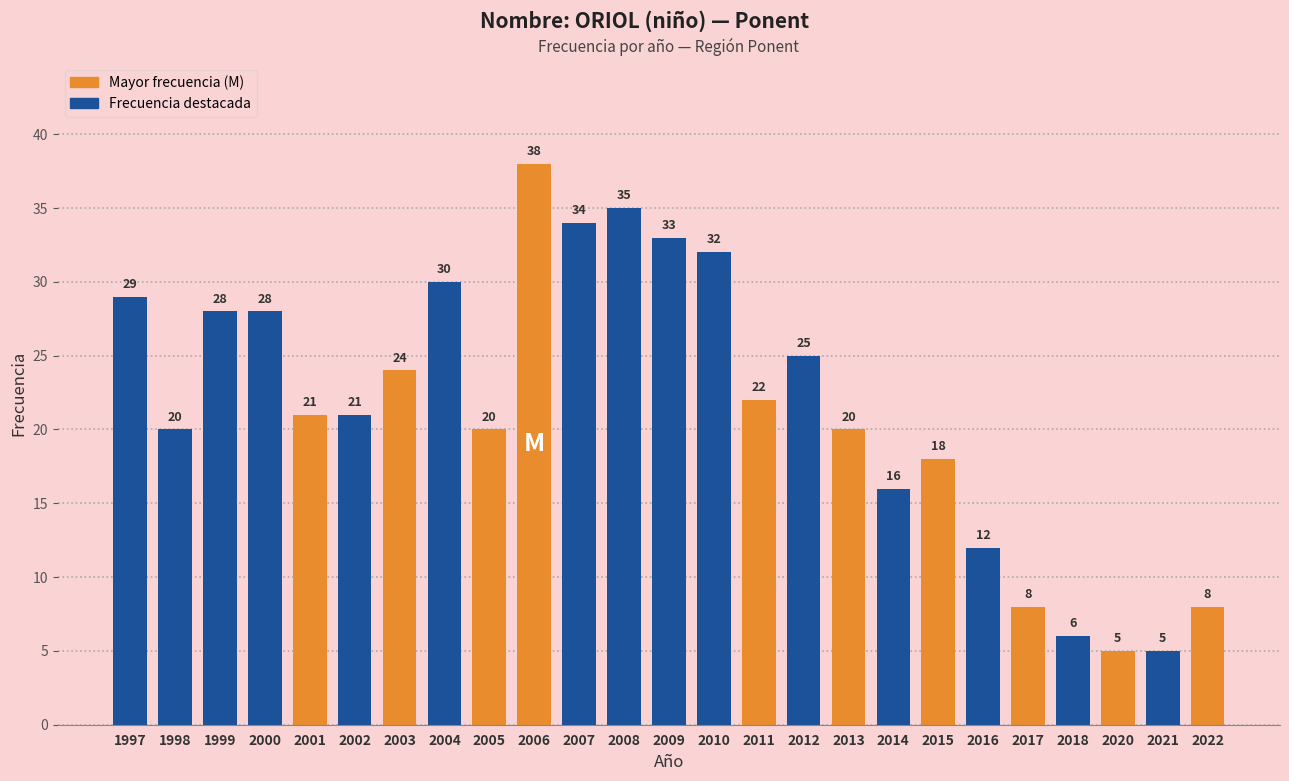

What is the difference between the maximum and second lowest values?

33